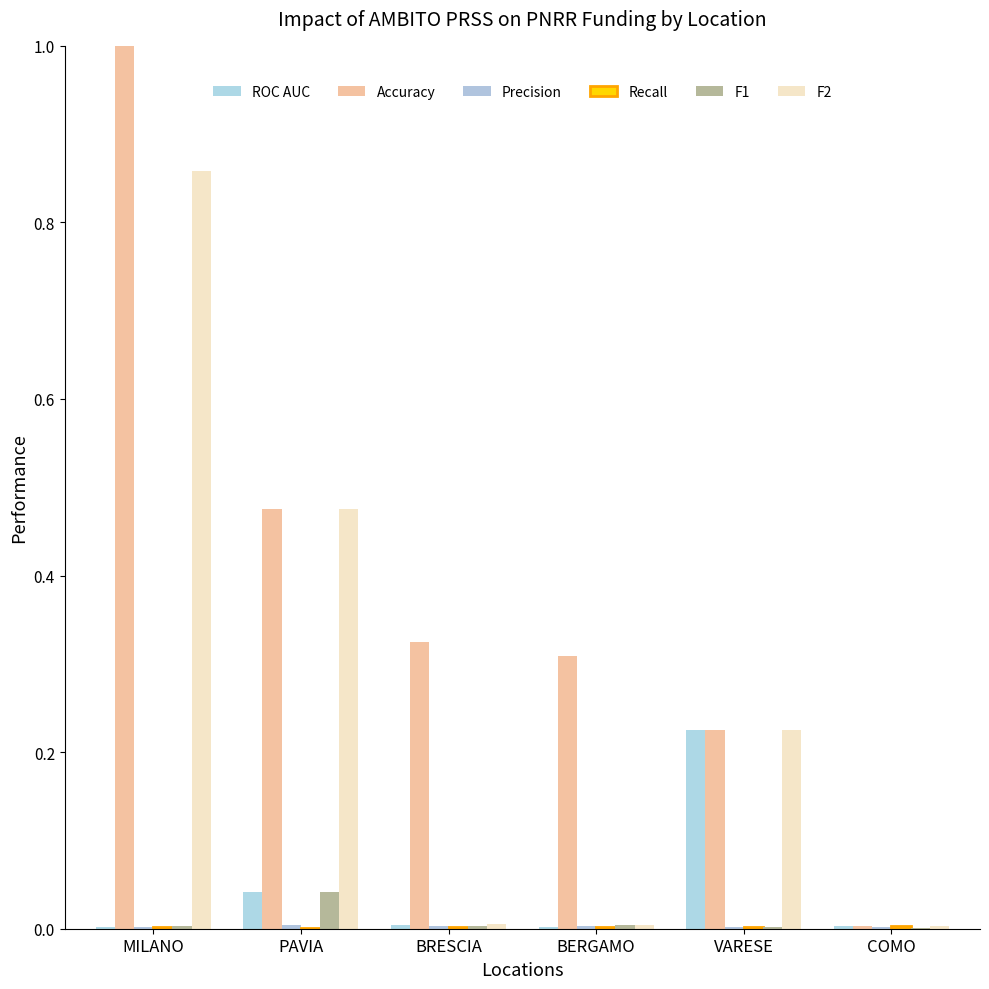

At which category is the sum across all series the highest?

MILANO